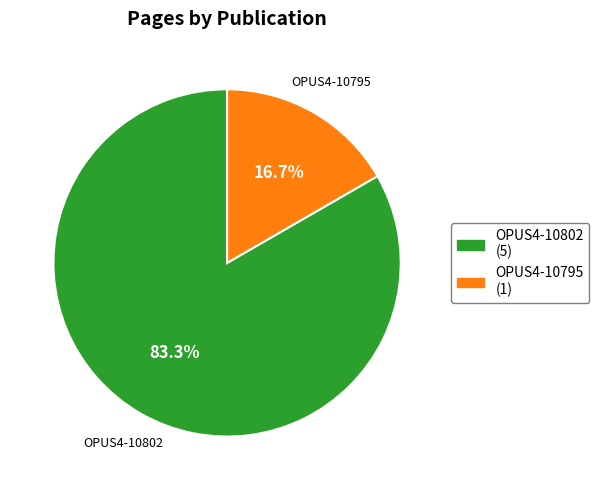

What portion of the pie excludes OPUS4-10802?

16.7%